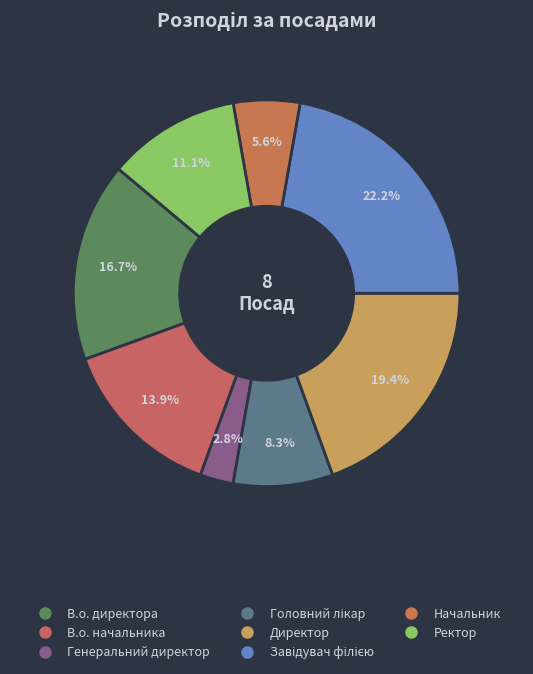

True or false: Начальник accounts for 6% of the total.

True